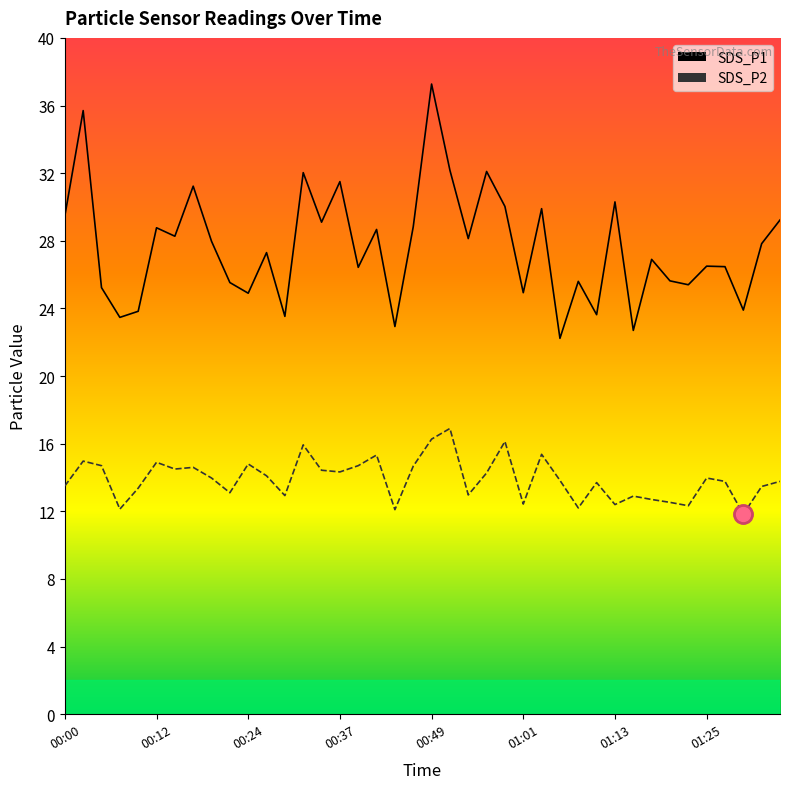

What is the label of the 19th point from the left?

00:44